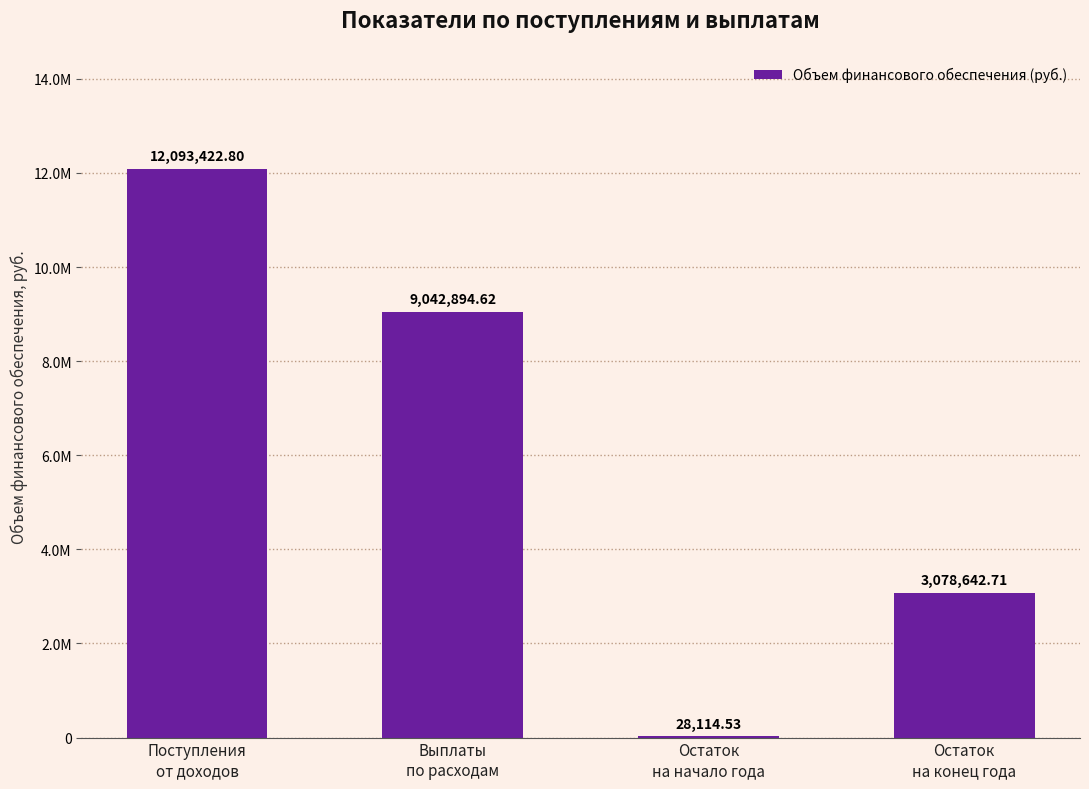

What is the change in value from Поступления
от доходов to Остаток
на начало года?

-12065308.3